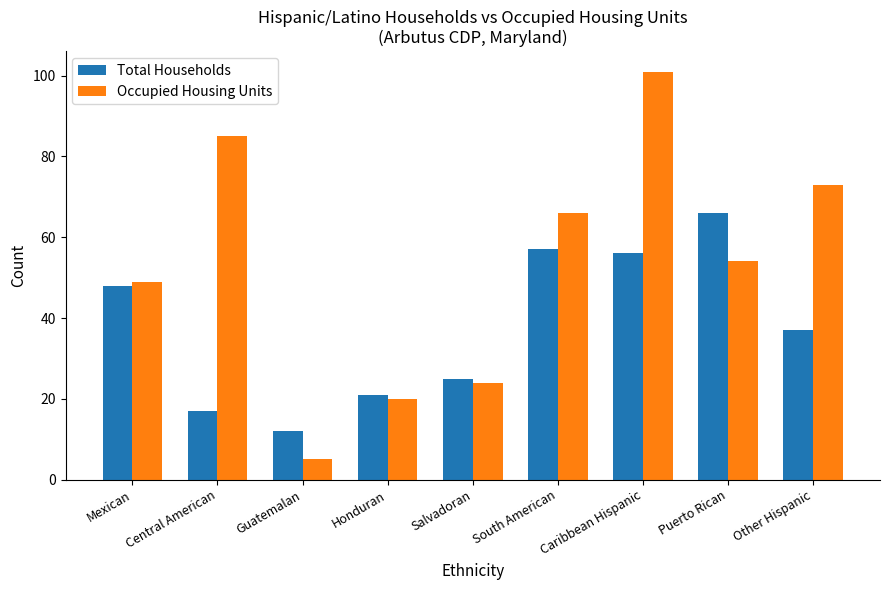

What is the value of the Total Households bar at the 1st from the left?

48